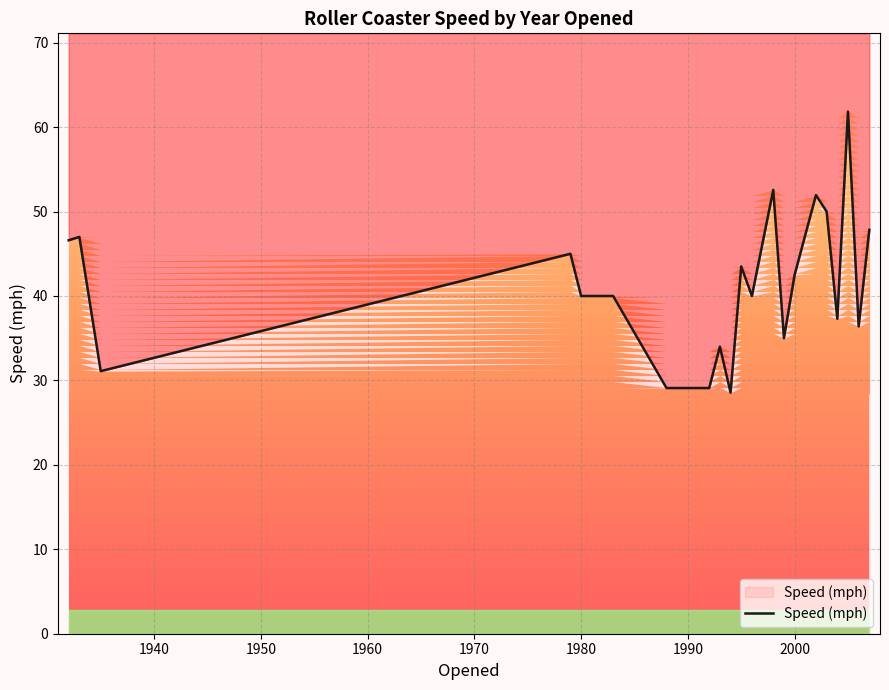

How many data points does each series have?

21